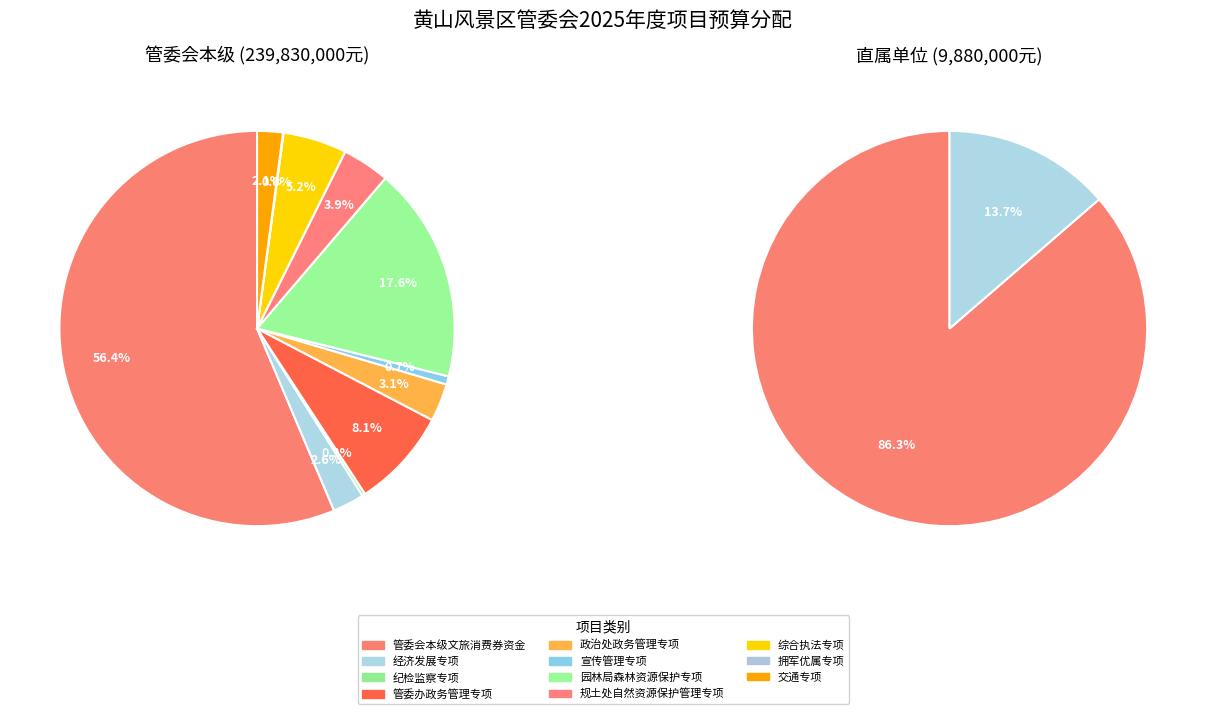

The 园林局森林资源保护专项 slice represents 8% of the pie. True or false?

False